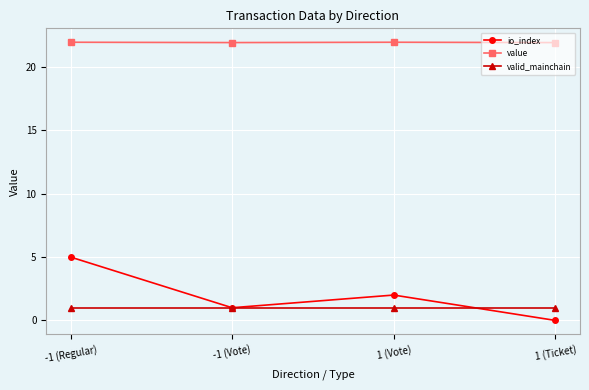

What value does the io_index series have at -1 (Regular)?

5.0